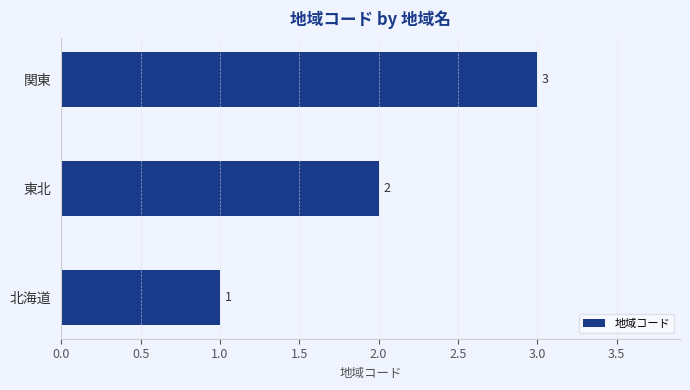

At which label is the value closest to 2?

東北